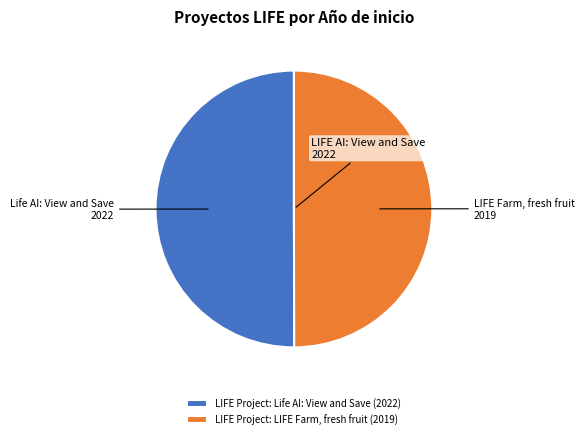

The LIFE Project: LIFE Farm, fresh fruit slice represents 50% of the pie. True or false?

True